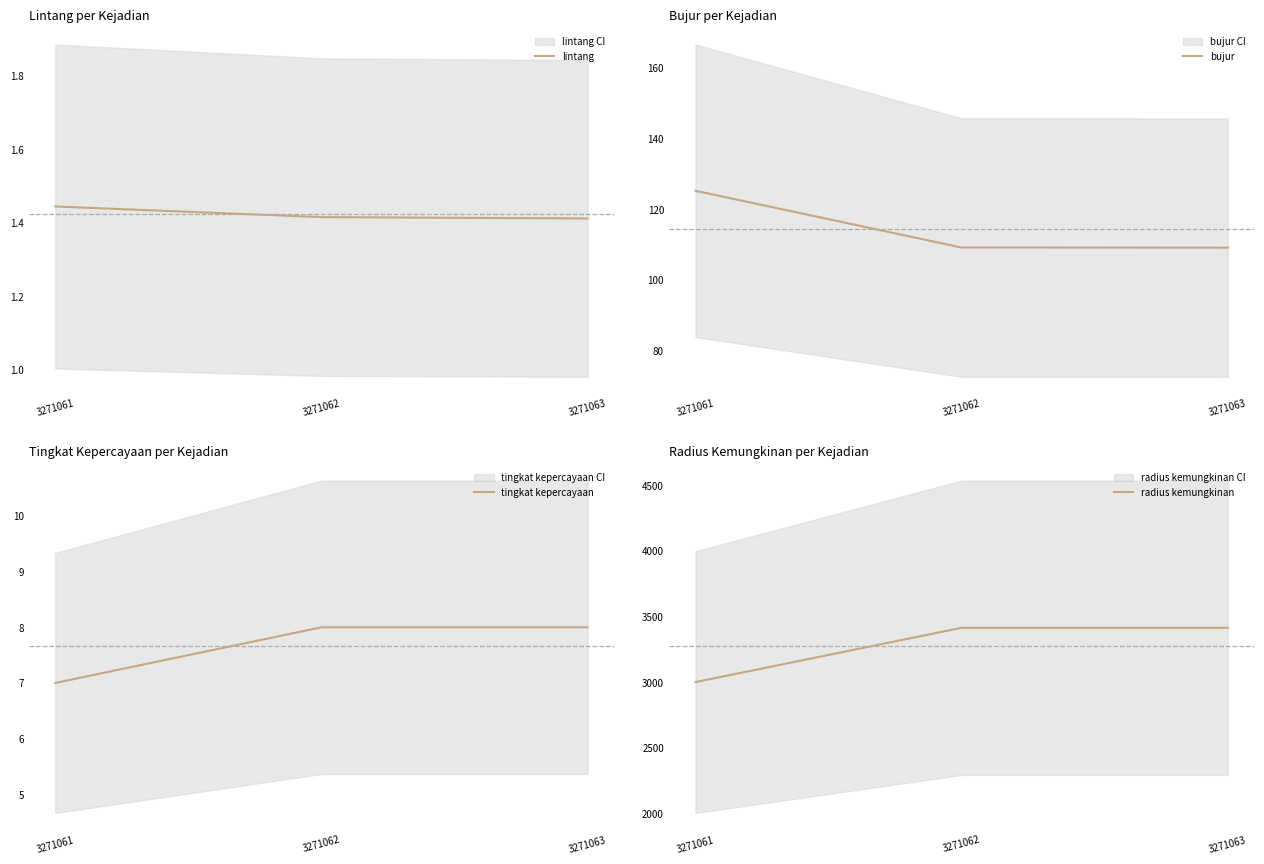

Reading left to right, extract all data points from this chart.

lintang: 3271061=1.4	3271062=1.4	3271063=1.4
bujur: 3271061=125.2	3271062=109.1	3271063=109.1
tingkat kepercayaan: 3271061=7.0	3271062=8.0	3271063=8.0
radius kemungkinan: 3271061=3000.0	3271062=3414.0	3271063=3414.0